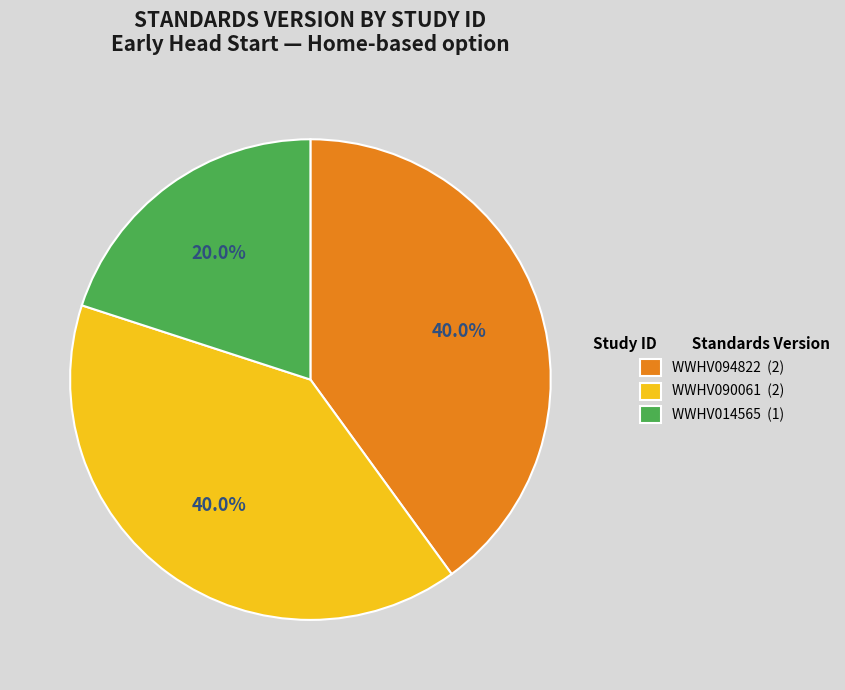

Which has a higher value, WWHV094822 (2) or WWHV014565 (1)?

WWHV094822 (2)